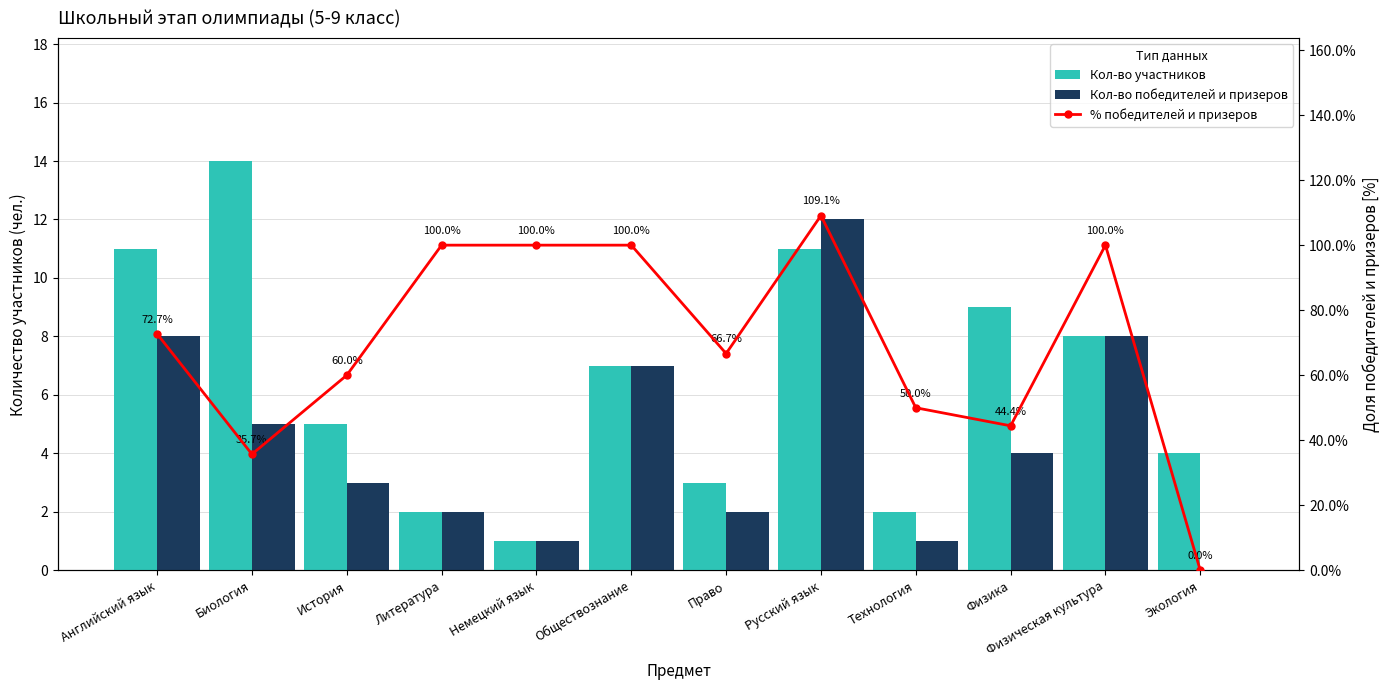

Reading right to left, list all the values displayed in this chart.

Кол-во участников: Экология=4.0	Физическая культура=8.0	Физика=9.0	Технология=2.0	Русский язык=11.0	Право=3.0	Обществознание=7.0	Немецкий язык=1.0	Литература=2.0	История=5.0	Биология=14.0	Английский язык=11.0
Кол-во победителей и призеров: Экология=0.0	Физическая культура=8.0	Физика=4.0	Технология=1.0	Русский язык=12.0	Право=2.0	Обществознание=7.0	Немецкий язык=1.0	Литература=2.0	История=3.0	Биология=5.0	Английский язык=8.0
% победителей и призеров: Экология=0.0	Физическая культура=100.0	Физика=44.4	Технология=50.0	Русский язык=109.1	Право=66.7	Обществознание=100.0	Немецкий язык=100.0	Литература=100.0	История=60.0	Биология=35.7	Английский язык=72.7